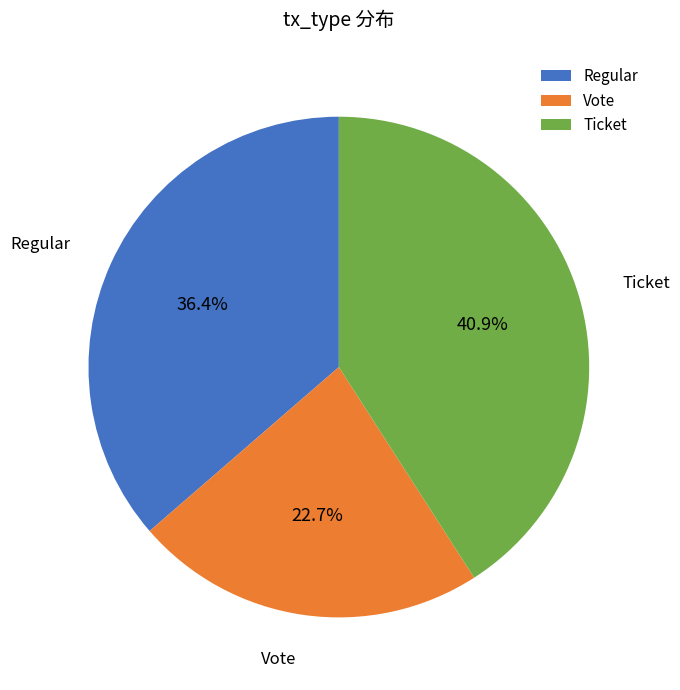

What percentage is NOT represented by Regular?

63.6%